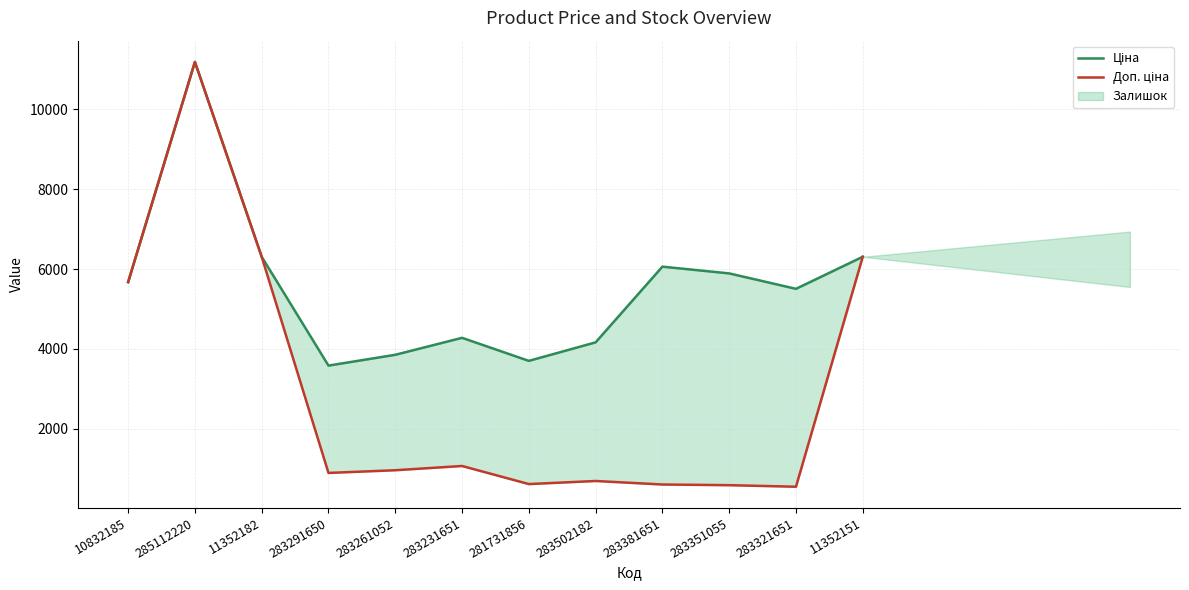

What is the label of the 8th point from the right?

283261052